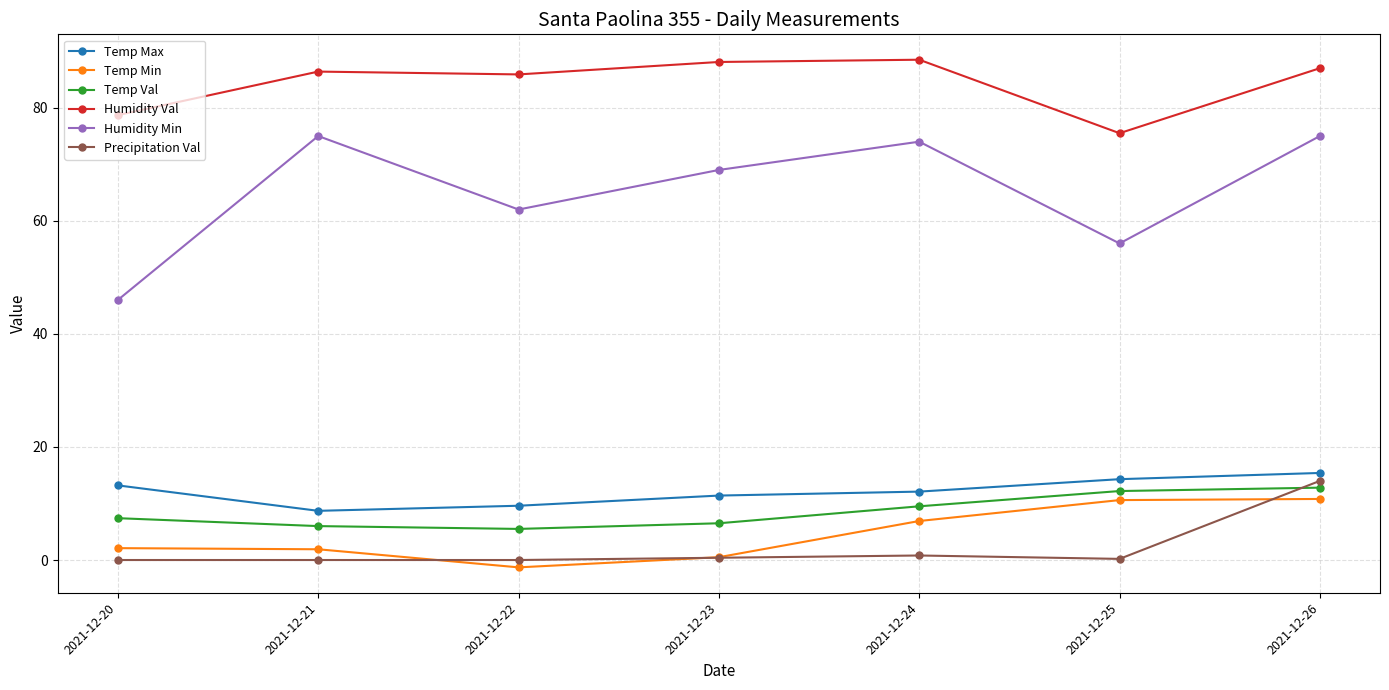

The value of Temp Max at 2021-12-20 is 13.2. True or false?

True